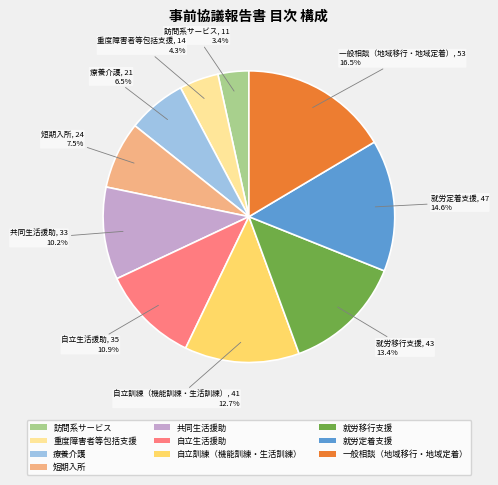

What percentage is the 共同生活援助 slice, to the nearest percent?

10%